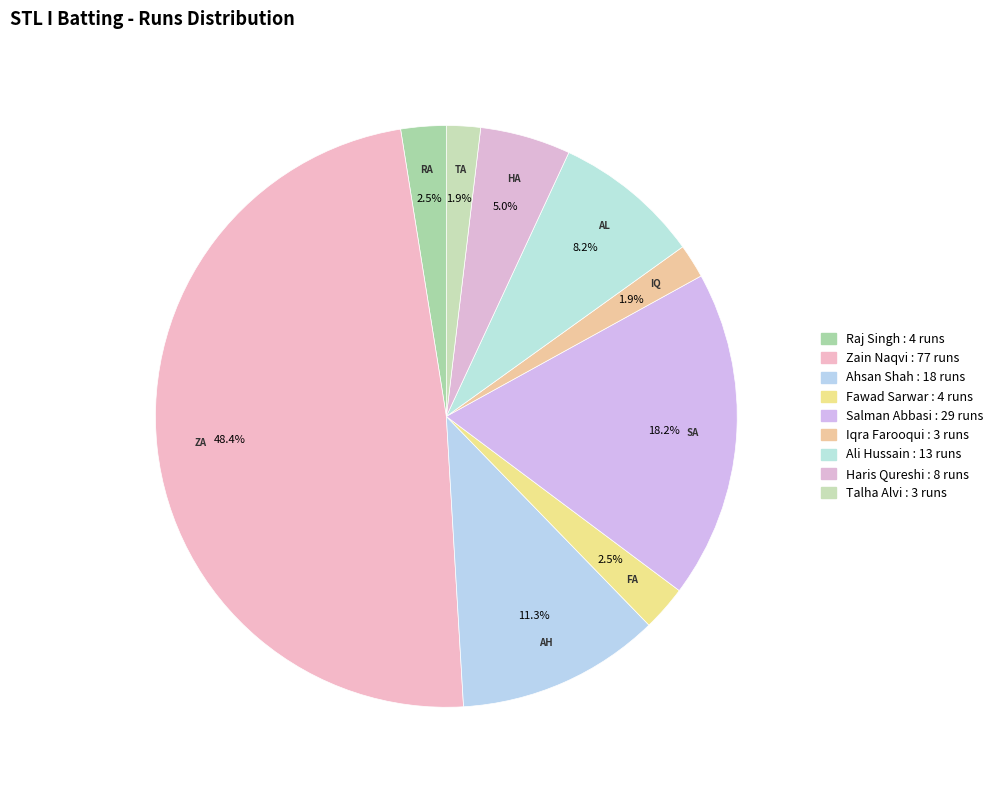

How many segments does this pie chart have?

9